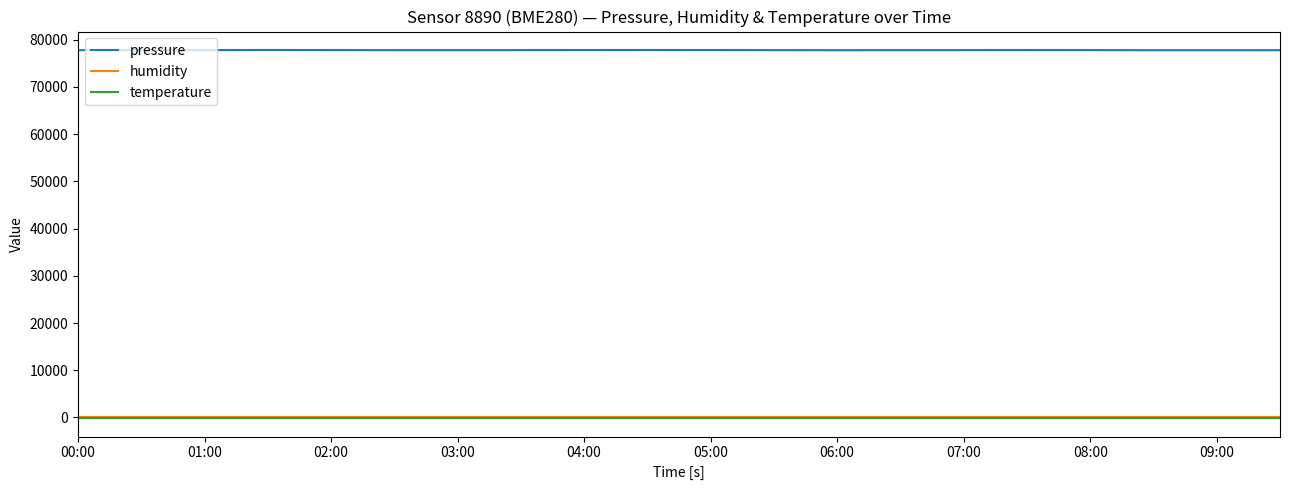

Which series has the largest range (max minus min)?

pressure